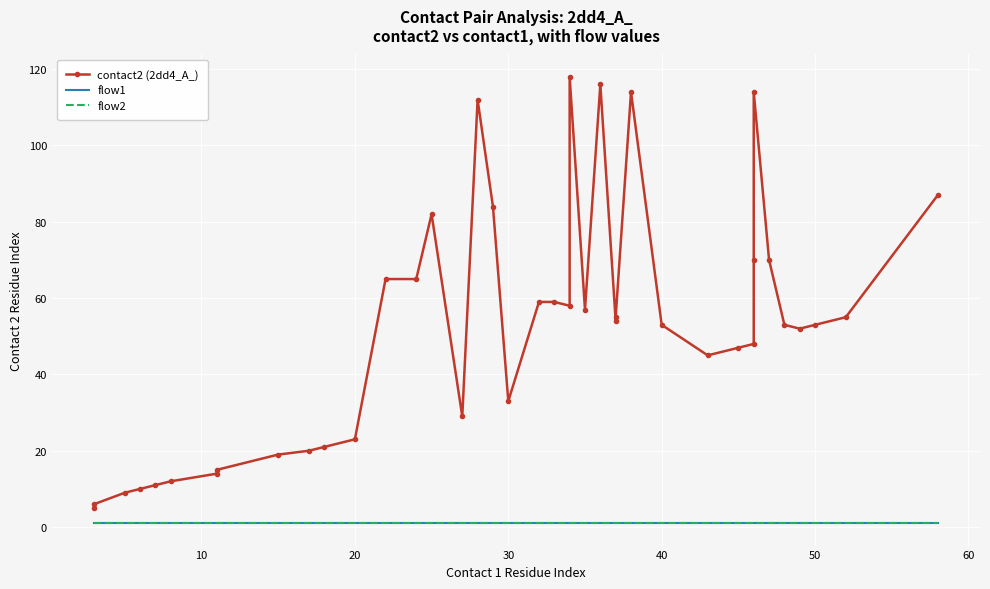

True or false: flow2 has more than 0 points higher than both neighbors.

False